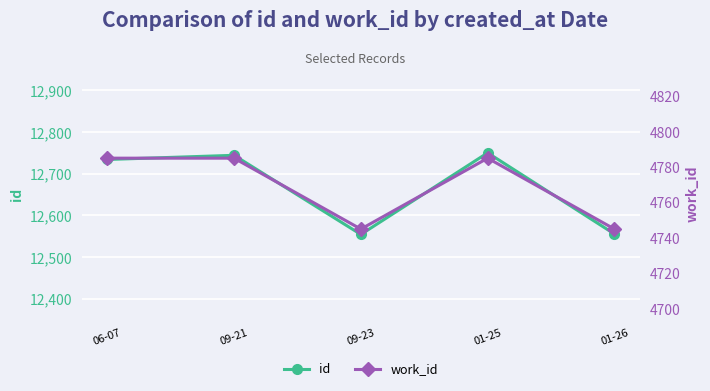

What is the label of the 4th point from the left?

01-25